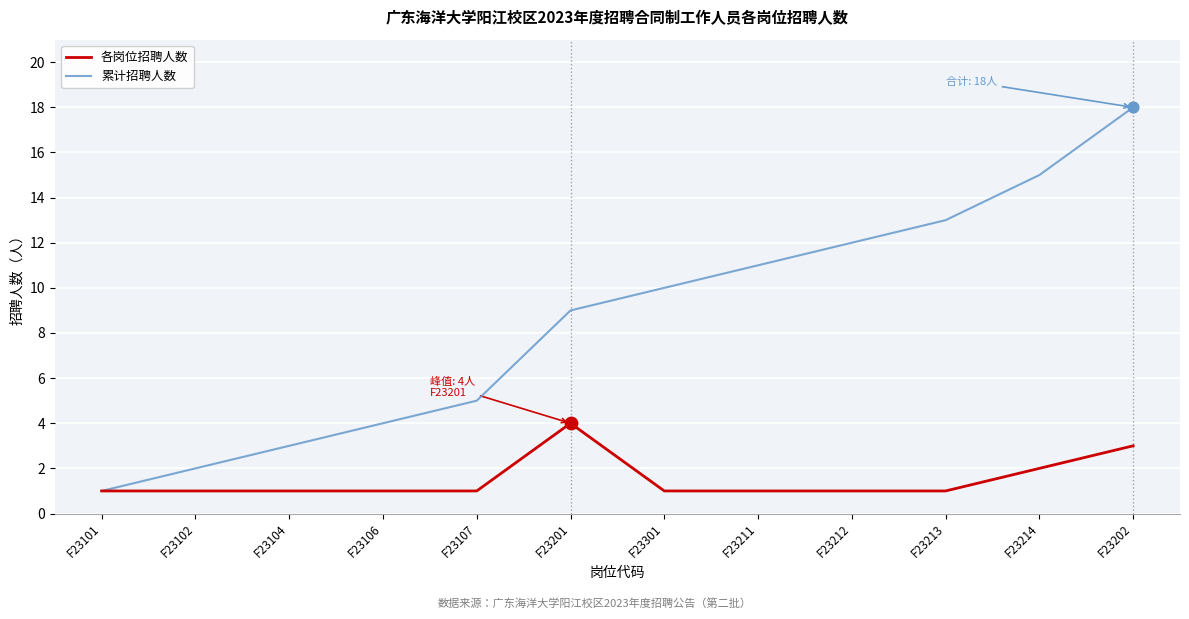

What are all the series names shown in the legend?

各岗位招聘人数, 累计招聘人数